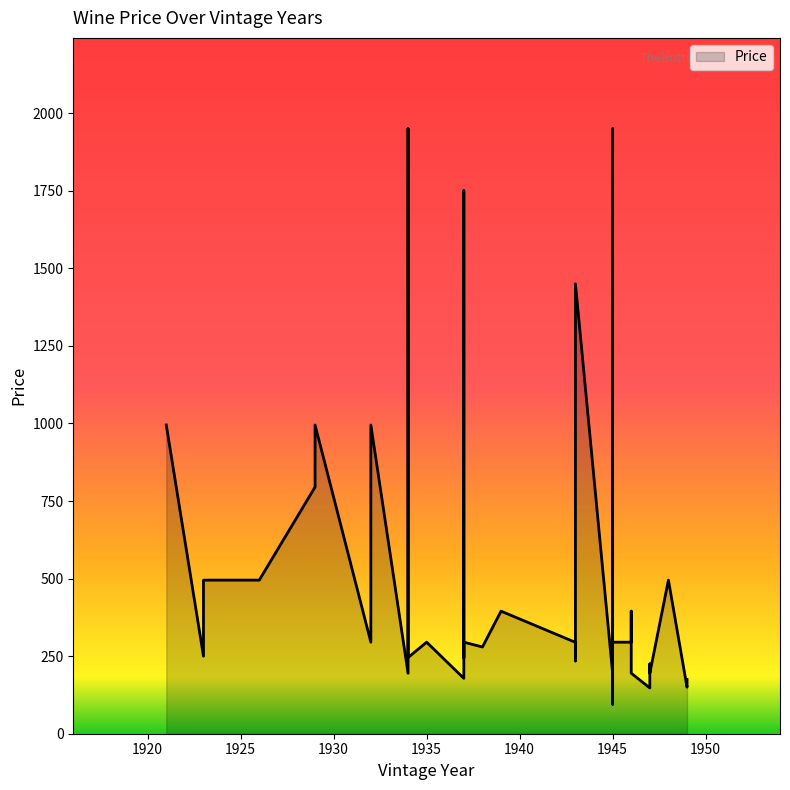

At which category does the chart reach its peak across all series?

1934